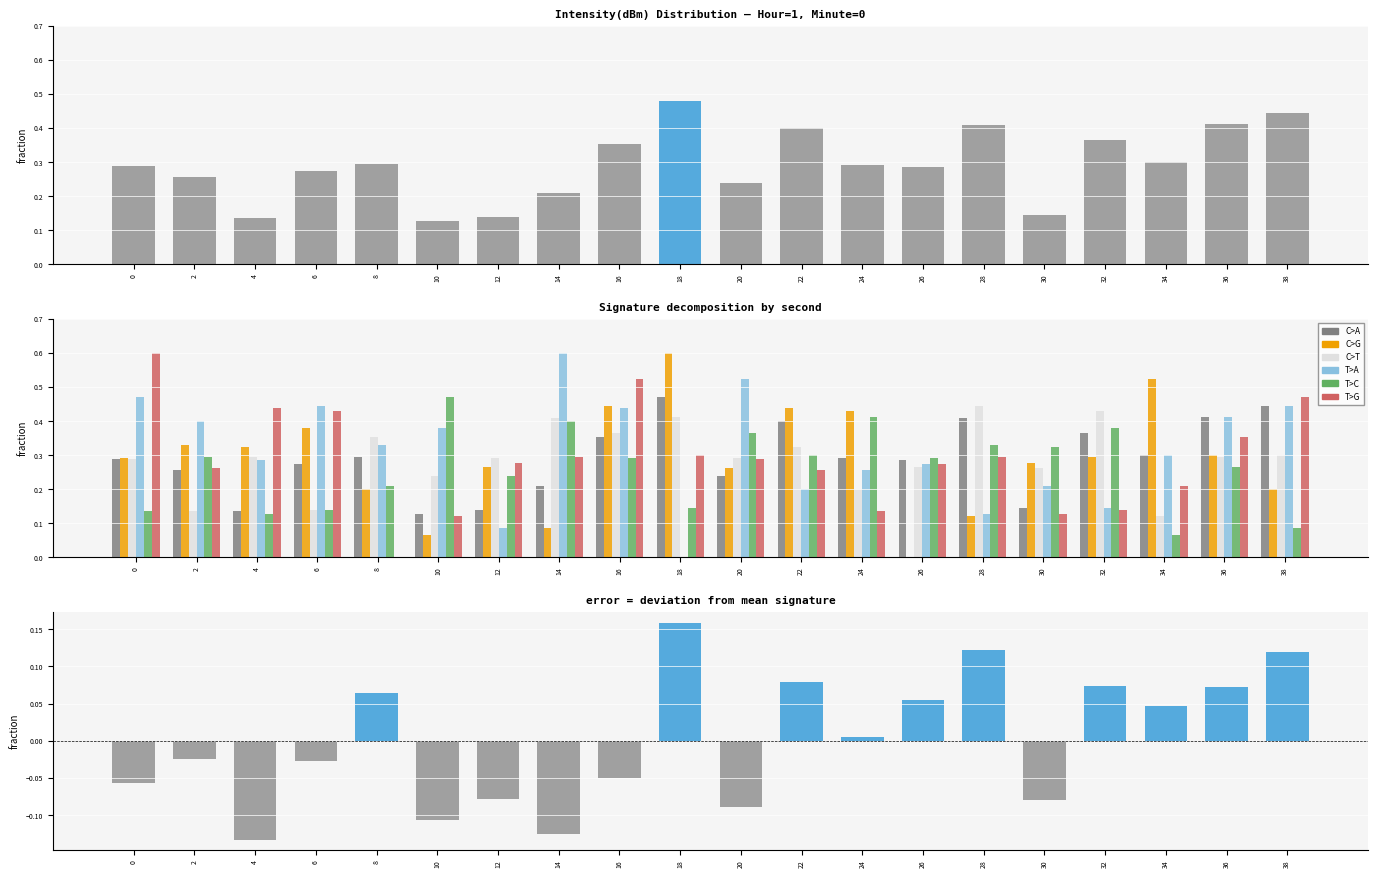

What is the maximum value shown in the chart?

0.6